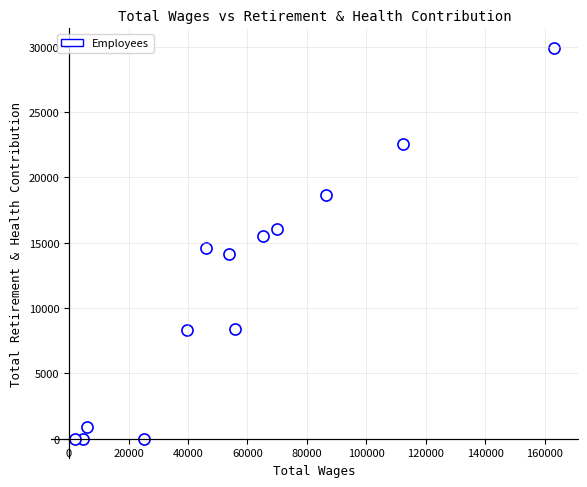

What is the range of Y values (max minus min)?

29900